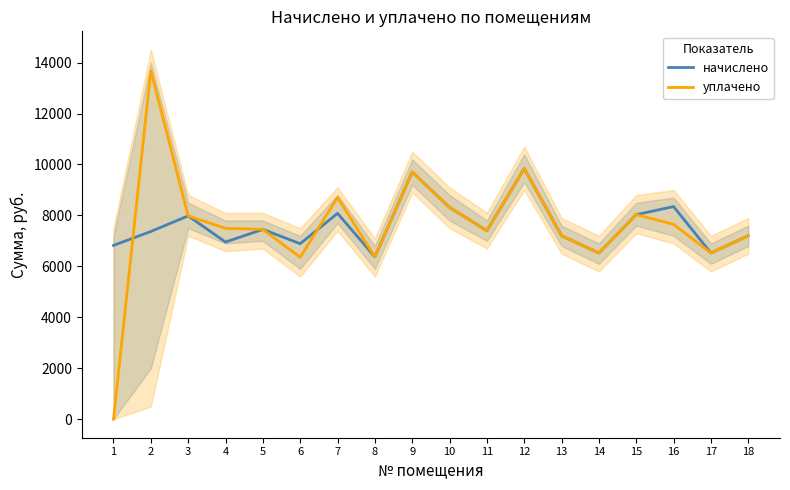

Where does the начислено series first go above 7402?

3